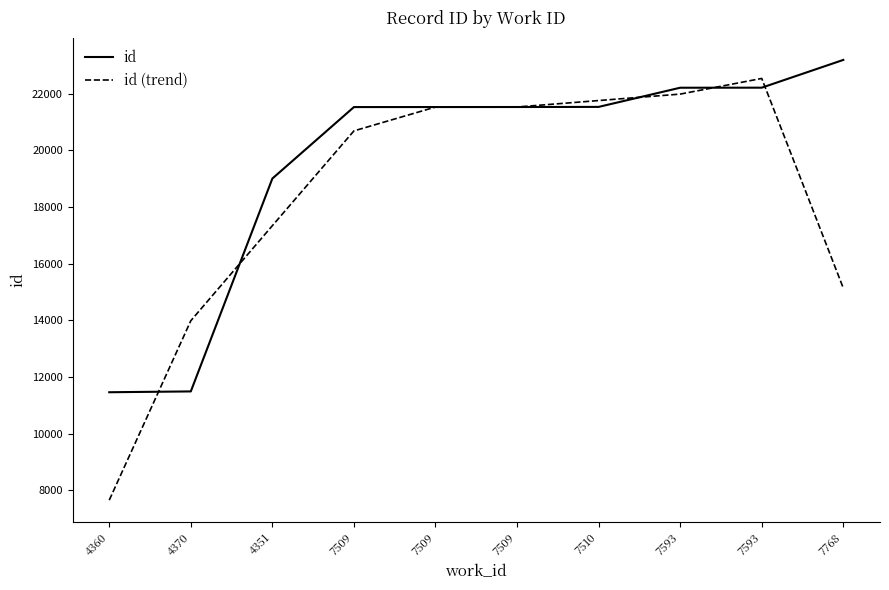

Does the chart display data point markers on the line(s)?

No